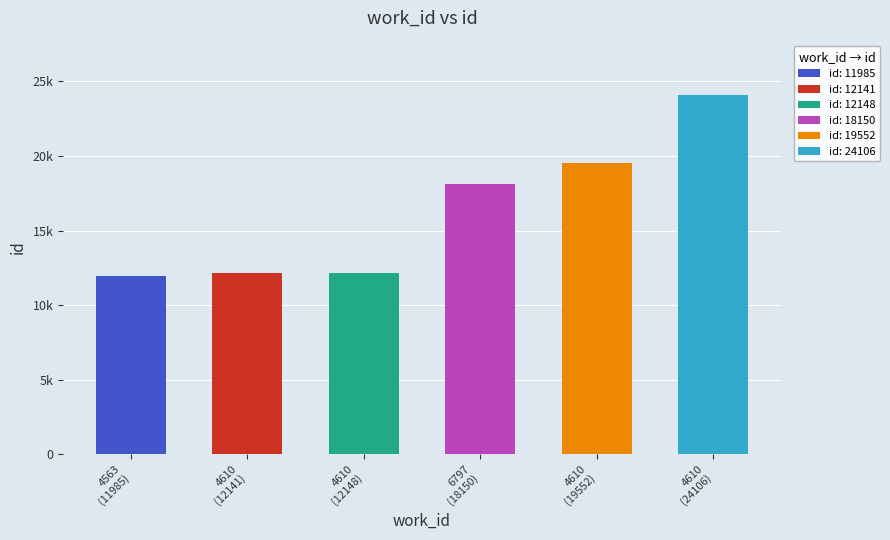

How many data points are above 18150?

2